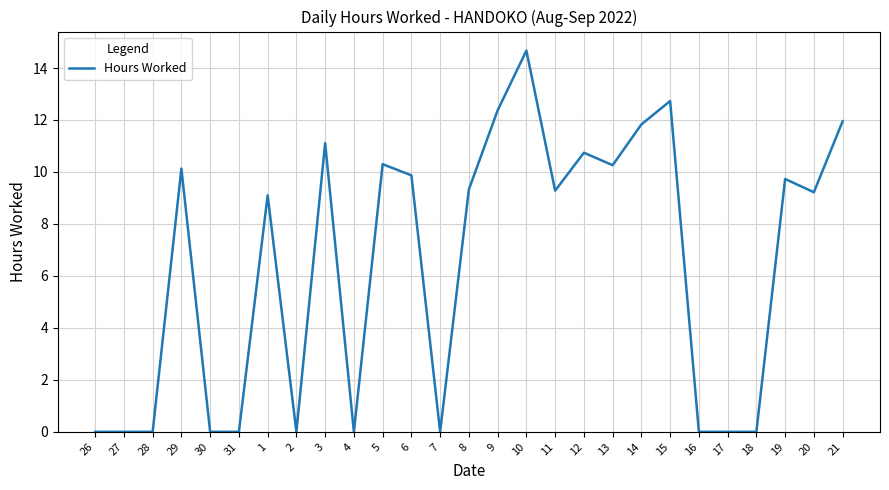

What is the average value?

6.4